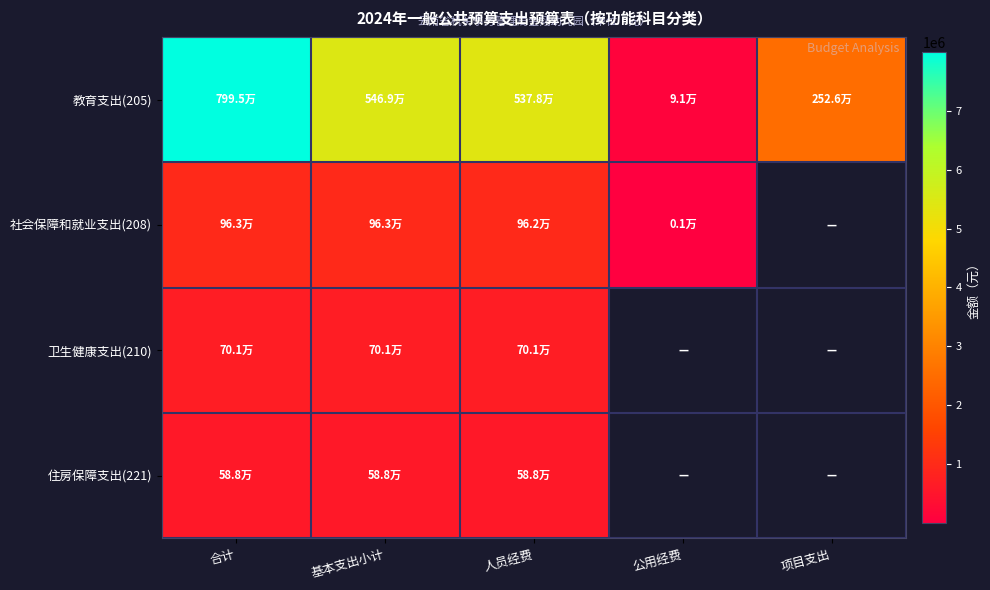

How many distinct data groups are displayed?

4